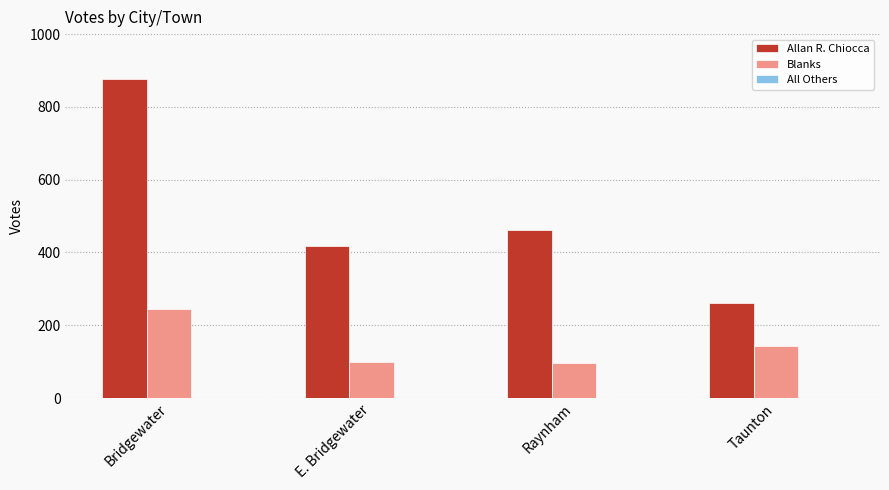

Which series has the widest spread of values?

Allan R. Chiocca